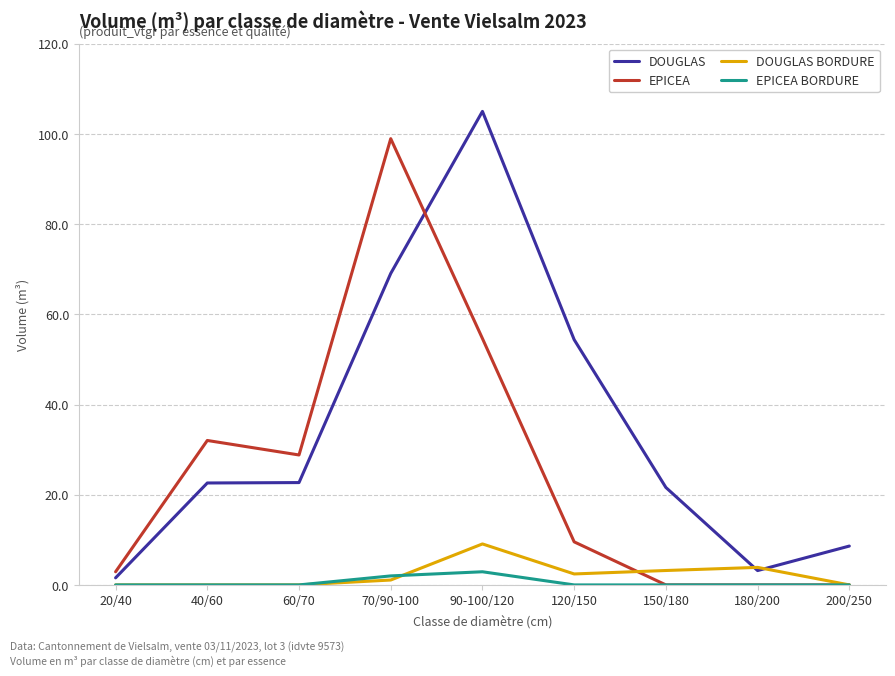

How many lines are shown in the chart?

4